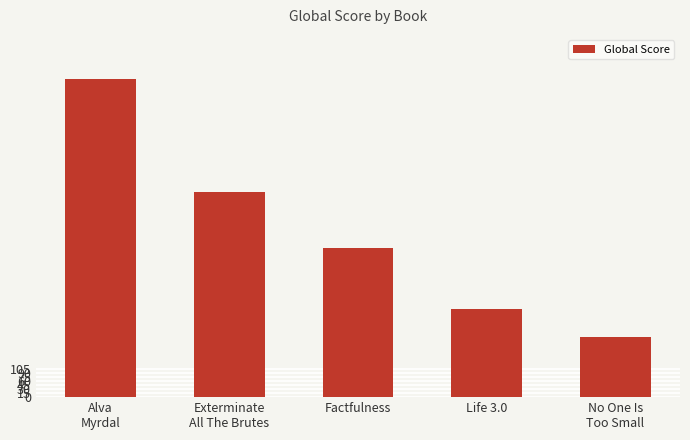

How many values are below 37?

2